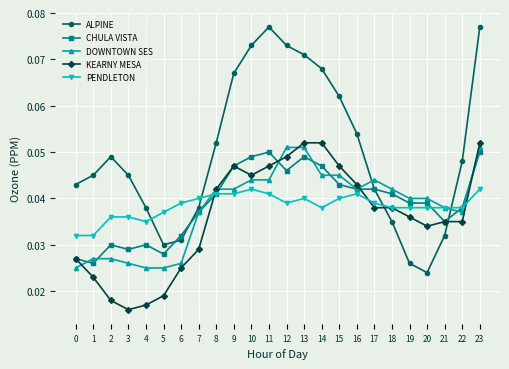

Does the chart display data point markers on the line(s)?

Yes